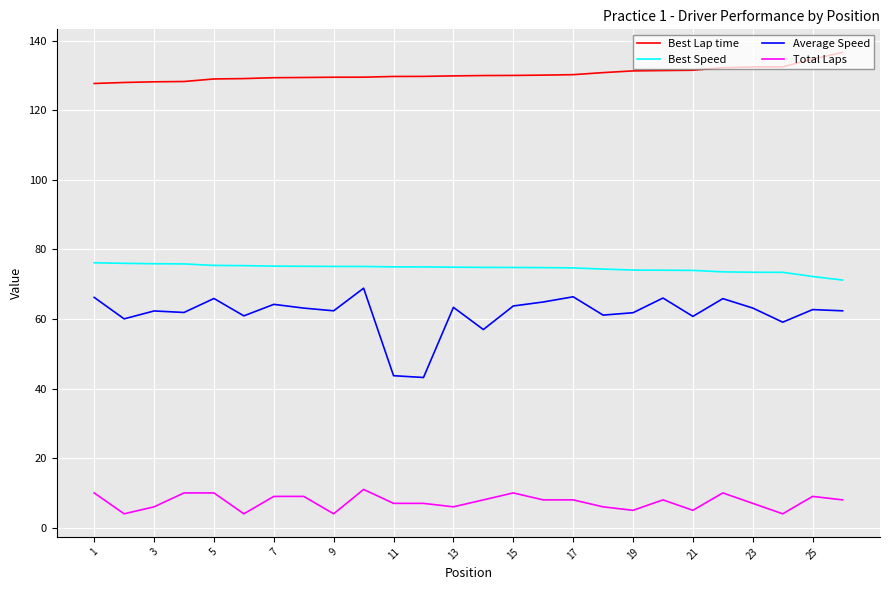

Which series has the largest total across all categories?

Best Lap time